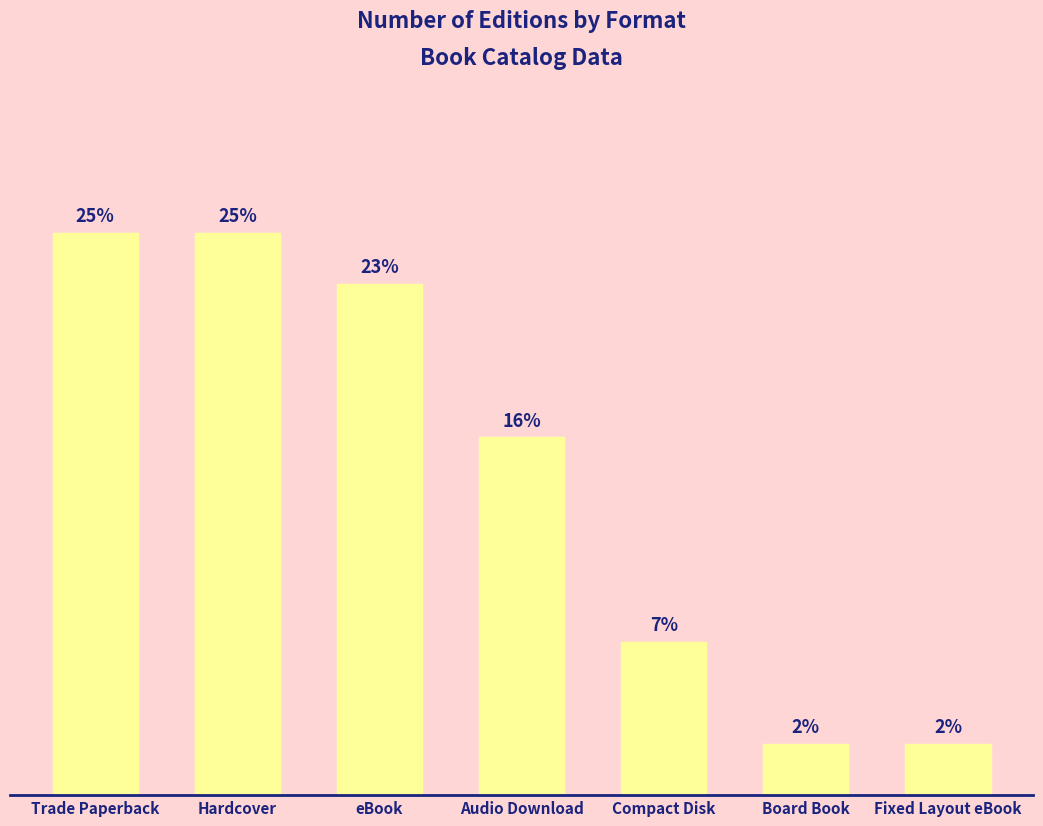

What is the difference between the values at Audio Download and Compact Disk?

4